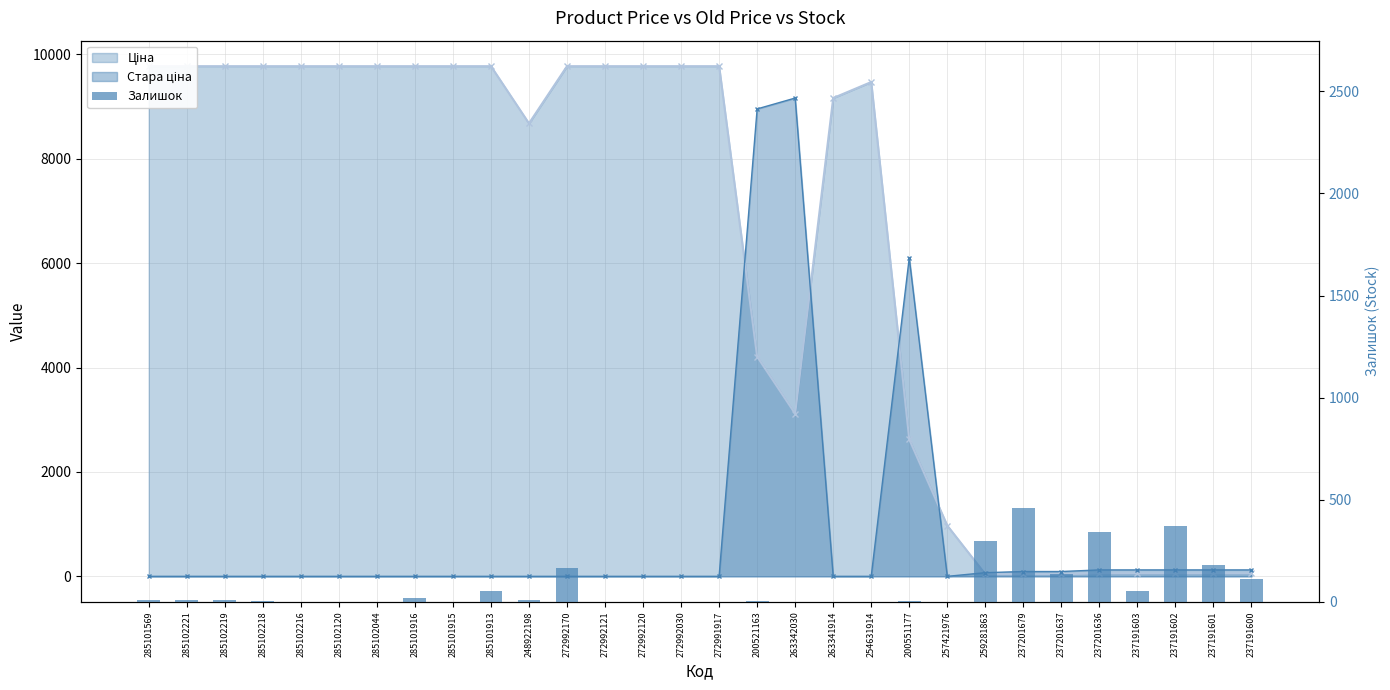

What is the sum of the values at 272992120 and 237191602?

371